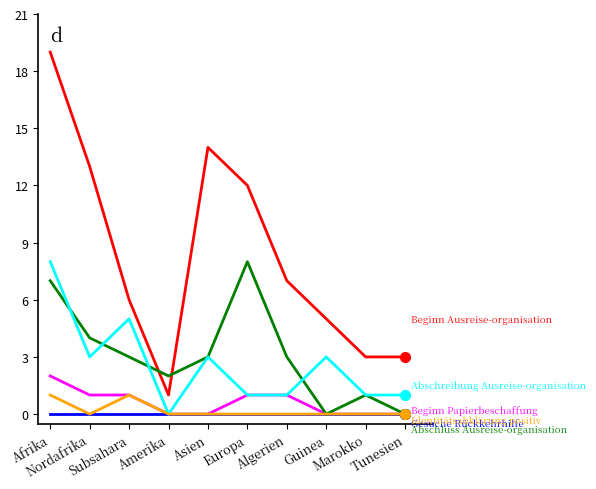

What is the difference between the highest and lowest values at Algerien?

7